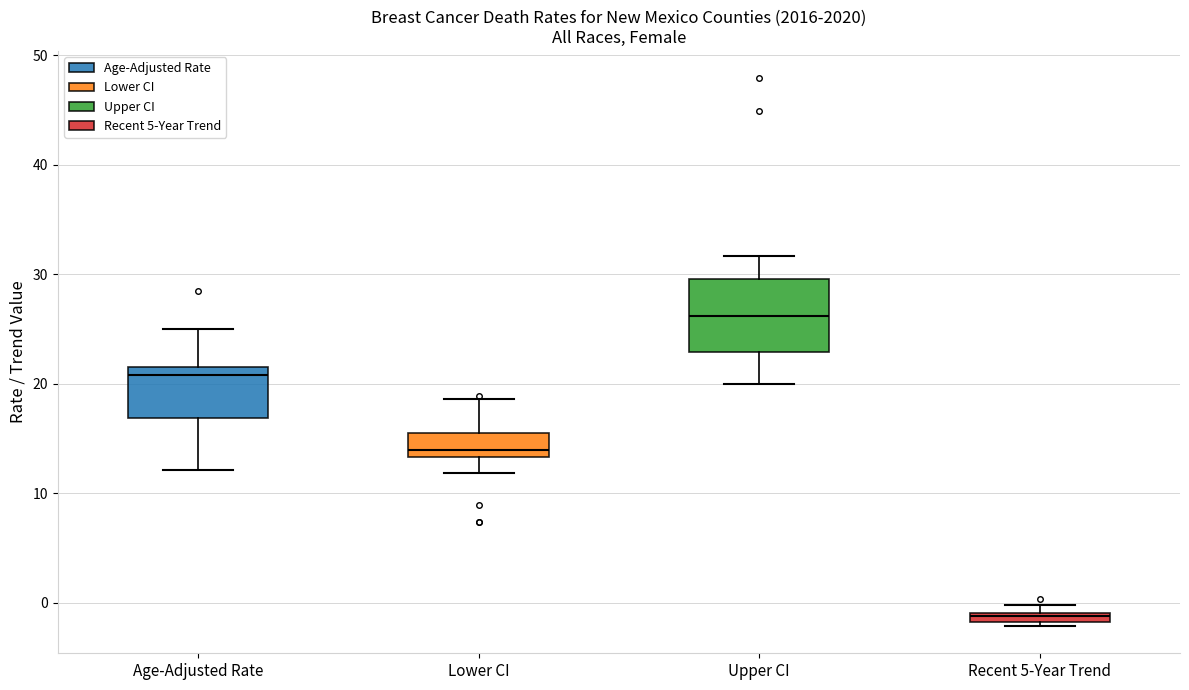

Which box has the lowest median line?

Recent 5-Year Trend